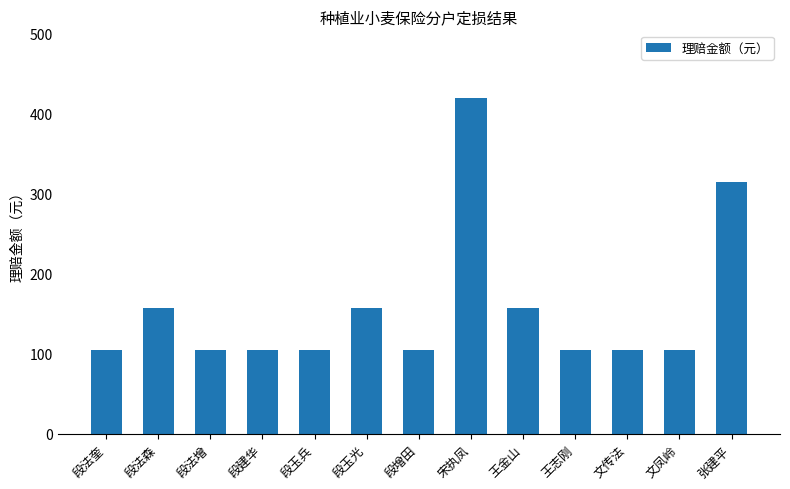

At which label is the value closest to 262?

张建平